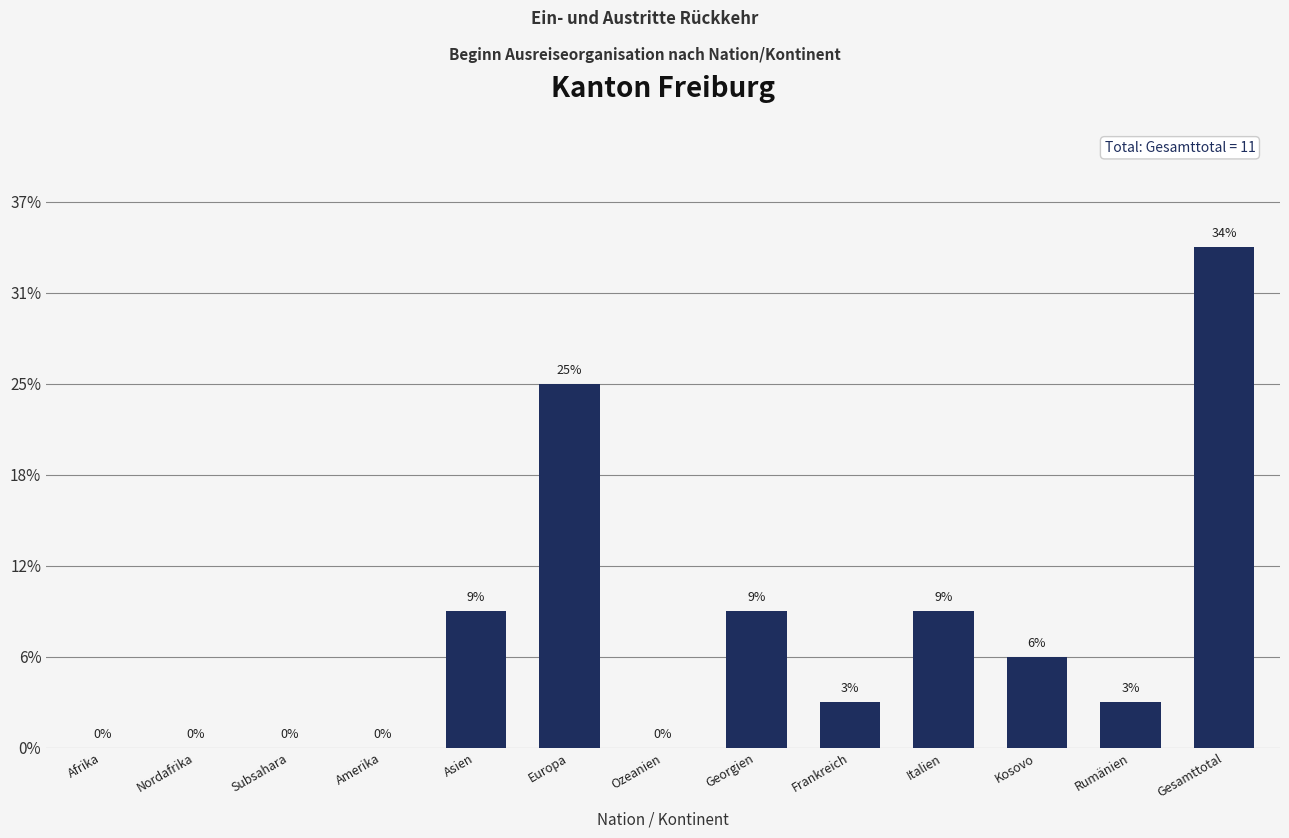

Are the bars horizontal?

No